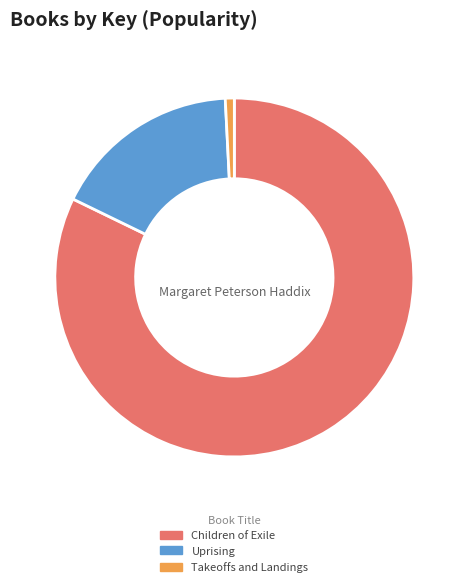

Rank the categories by value from highest to lowest.

Children of Exile, Uprising, Takeoffs and Landings